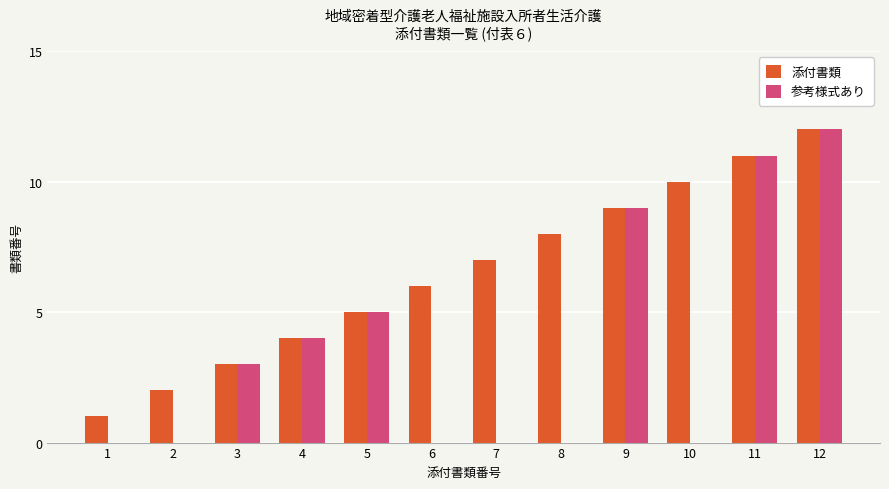

What is the difference between the 参考様式あり values at 3 and 6?

3